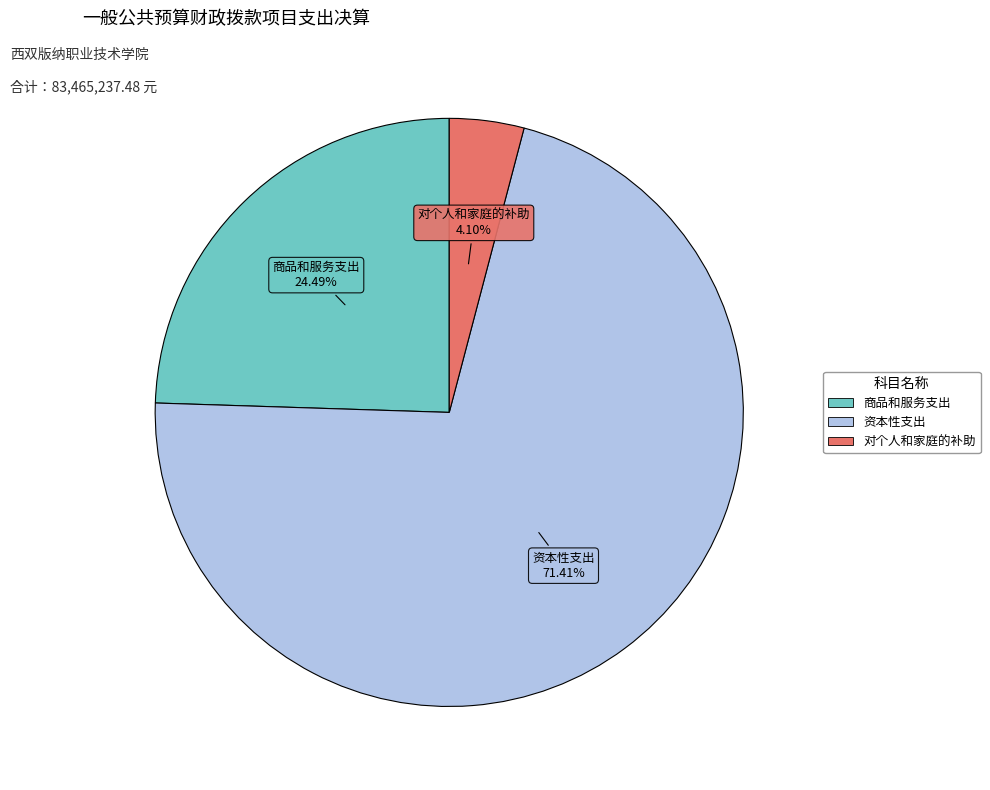

To the nearest percent, what is the average slice percentage?

33%